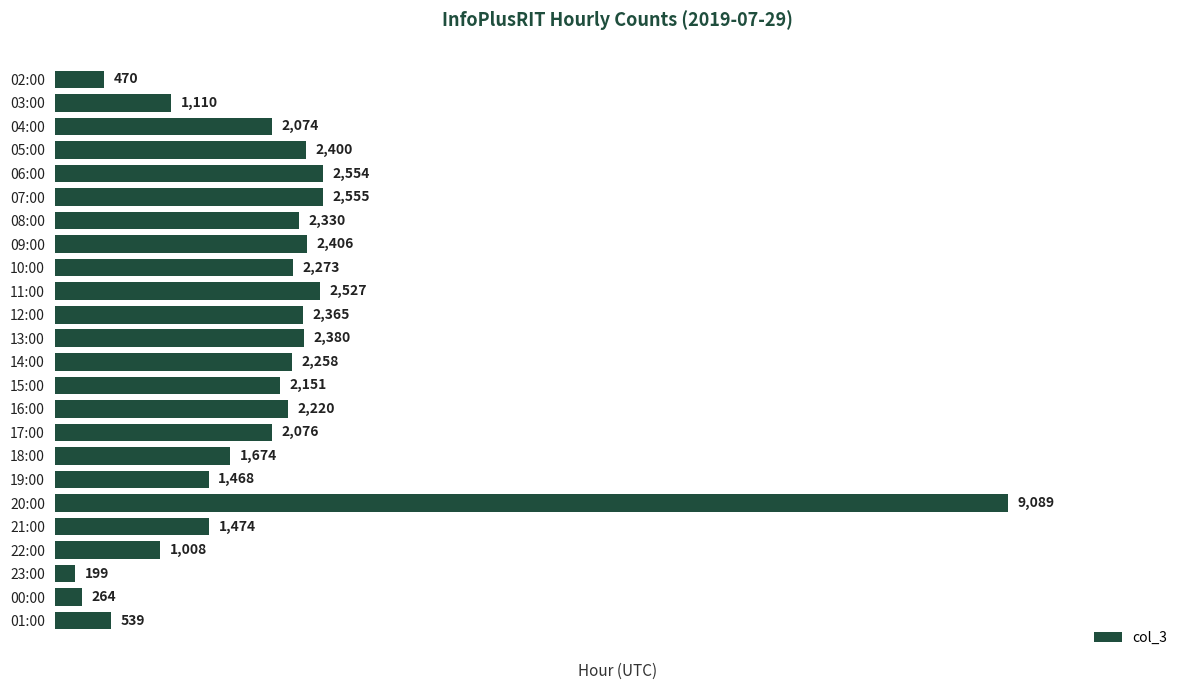

Rank the categories by value from lowest to highest.

23:00, 00:00, 02:00, 01:00, 22:00, 03:00, 19:00, 21:00, 18:00, 04:00, 17:00, 15:00, 16:00, 14:00, 10:00, 08:00, 12:00, 13:00, 05:00, 09:00, 11:00, 06:00, 07:00, 20:00